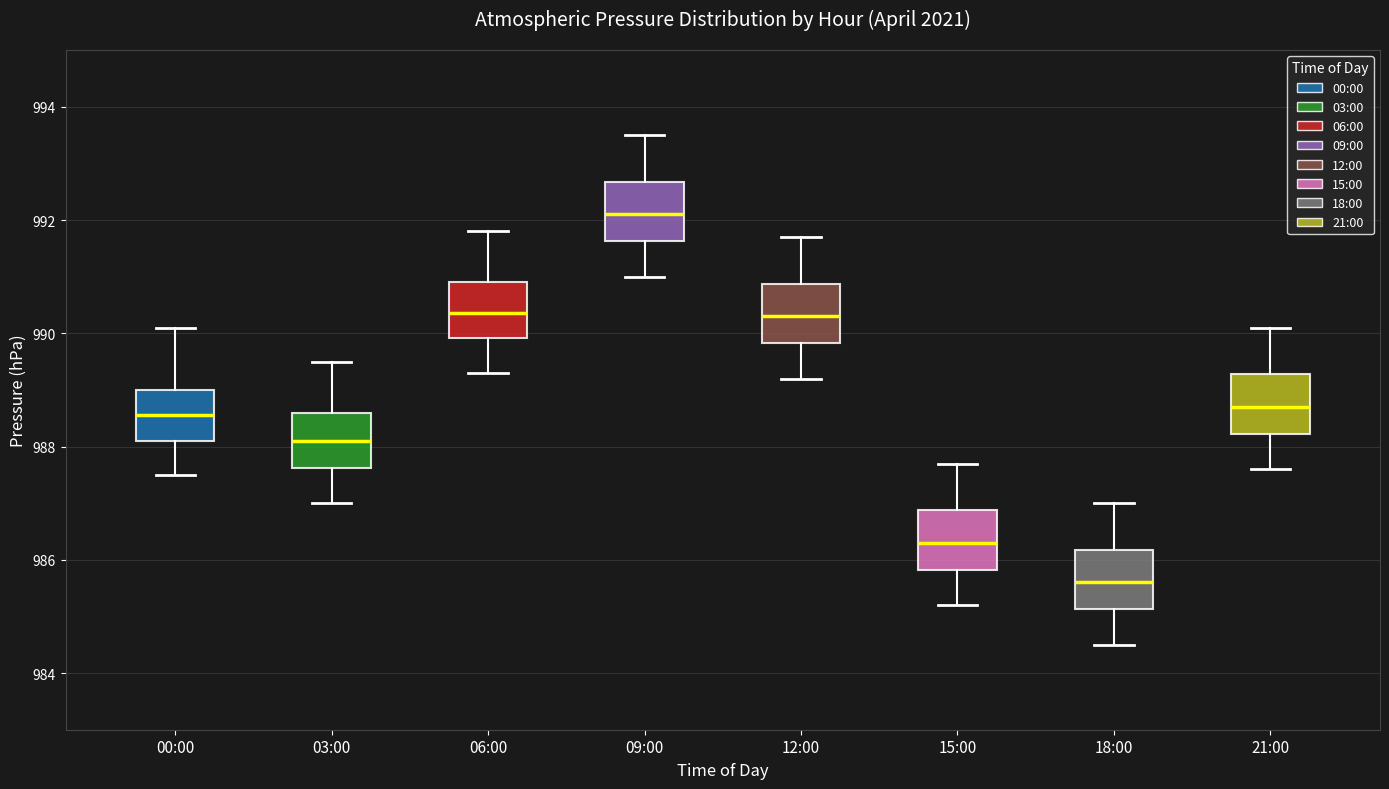

Reading left to right, read every box against the y-axis: the position of its median line, the range the box covers, and the ends of its whiskers. The values are not printed on the chart, so give them approximately, as read against the axis.

00:00: median 988.6, box 988.2 to 989.0, whiskers 987.6 to 990.2
03:00: median 988.2, box 987.6 to 988.6, whiskers 987.0 to 989.6
06:00: median 990.4, box 990.0 to 991.0, whiskers 989.4 to 991.8
09:00: median 992.2, box 991.6 to 992.6, whiskers 991.0 to 993.6
12:00: median 990.4, box 989.8 to 990.8, whiskers 989.2 to 991.8
15:00: median 986.4, box 985.8 to 986.8, whiskers 985.2 to 987.8
18:00: median 985.6, box 985.2 to 986.2, whiskers 984.6 to 987.0
21:00: median 988.8, box 988.2 to 989.2, whiskers 987.6 to 990.2